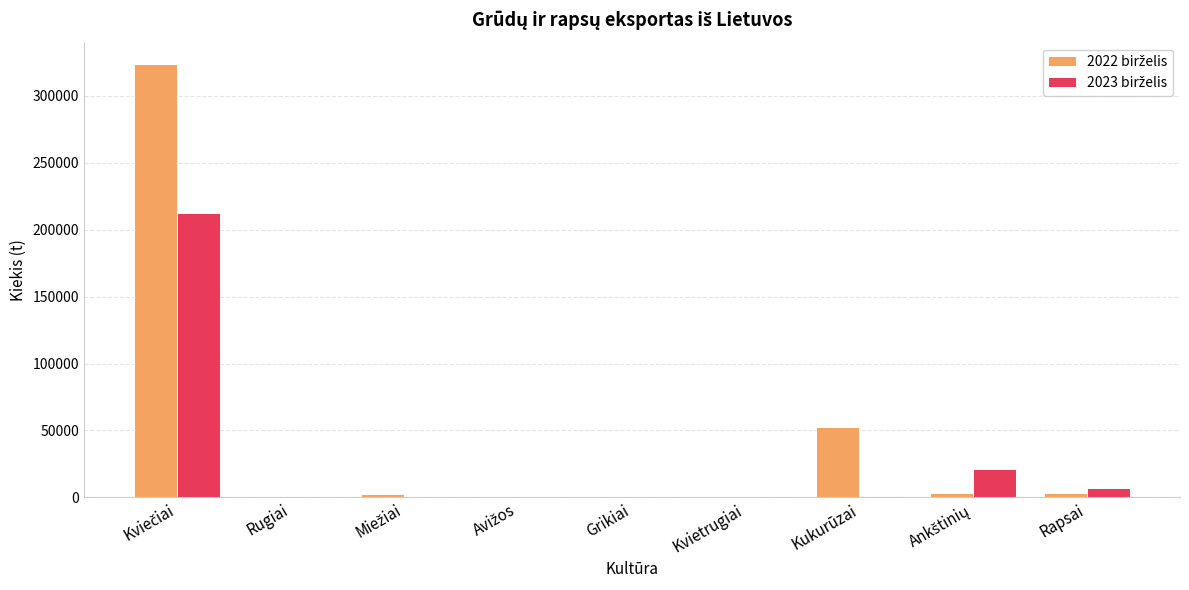

What is the label of the 4th bar from the right?

Kvietrugiai